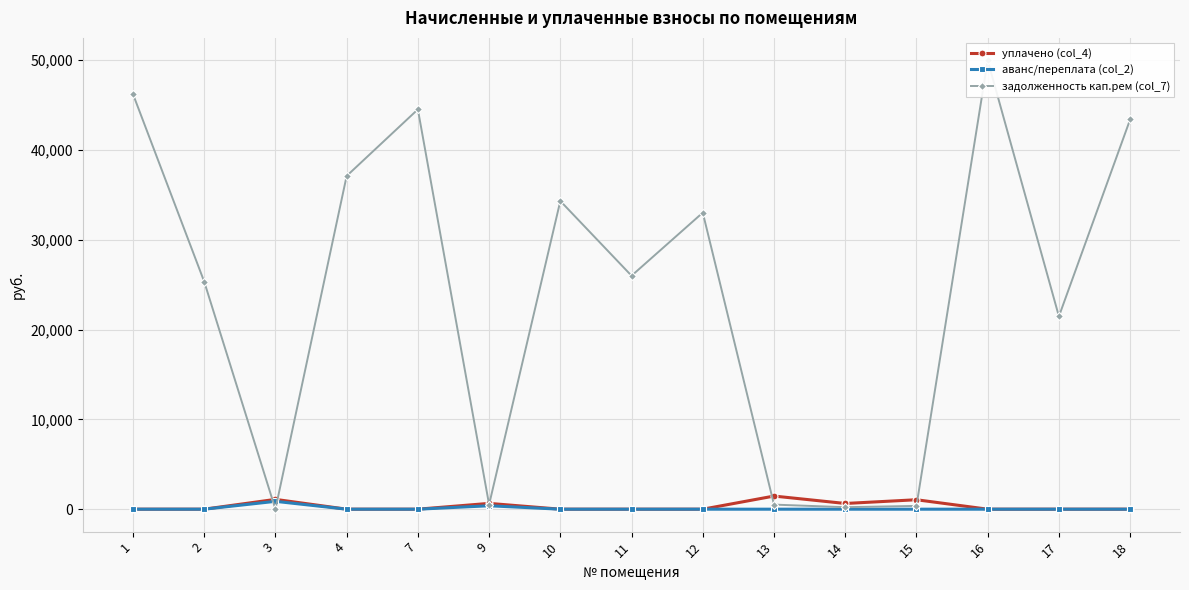

At which label does уплачено (col_4) reach its peak?

13